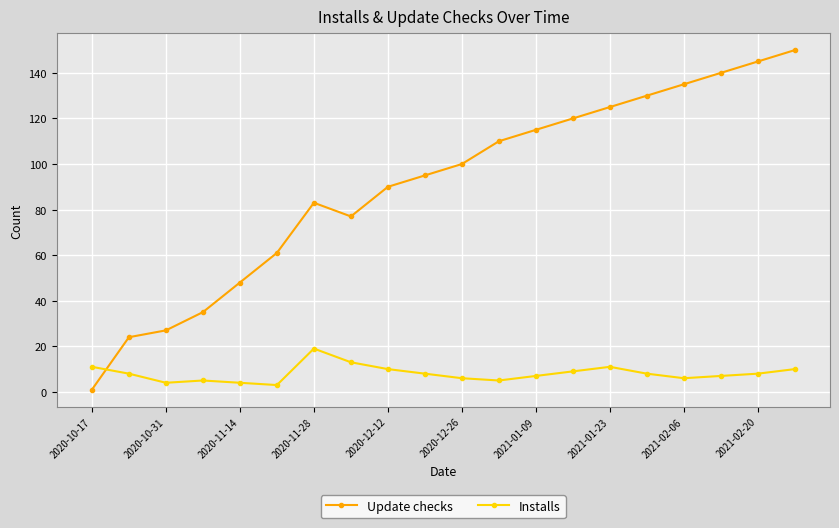

What are all the series names shown in the legend?

Update checks, Installs